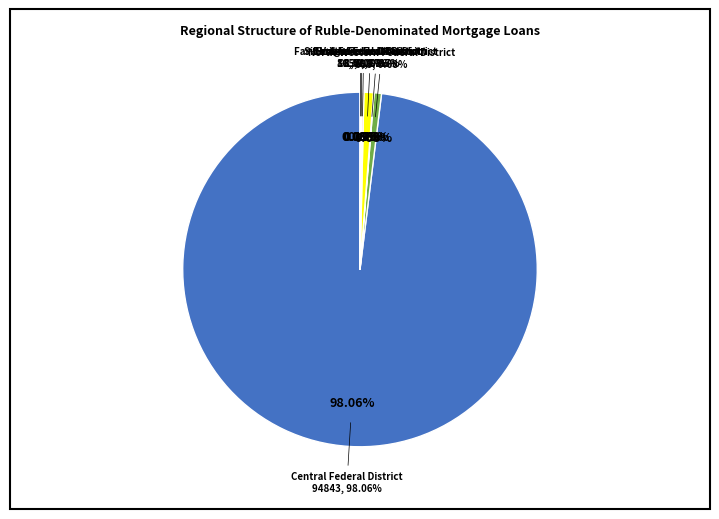

What percentage is the Central Federal District slice, to the nearest percent?

98%